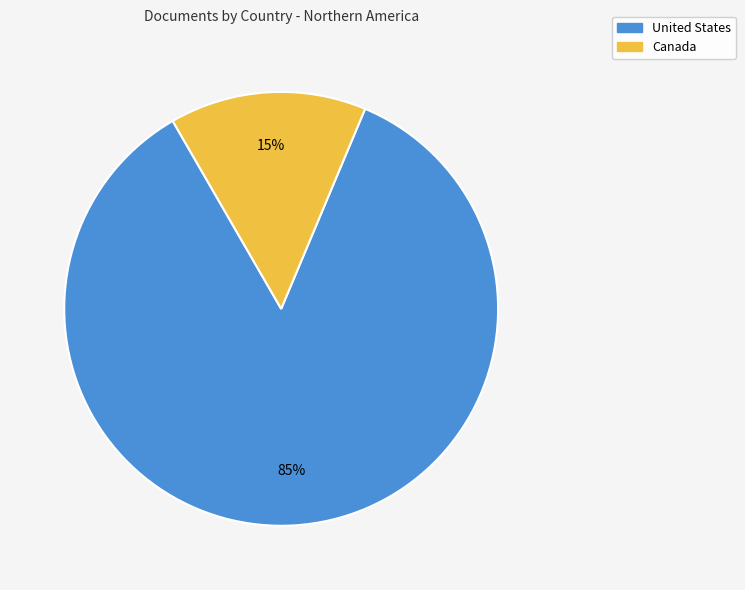

True or false: United States accounts for 94% of the total.

False